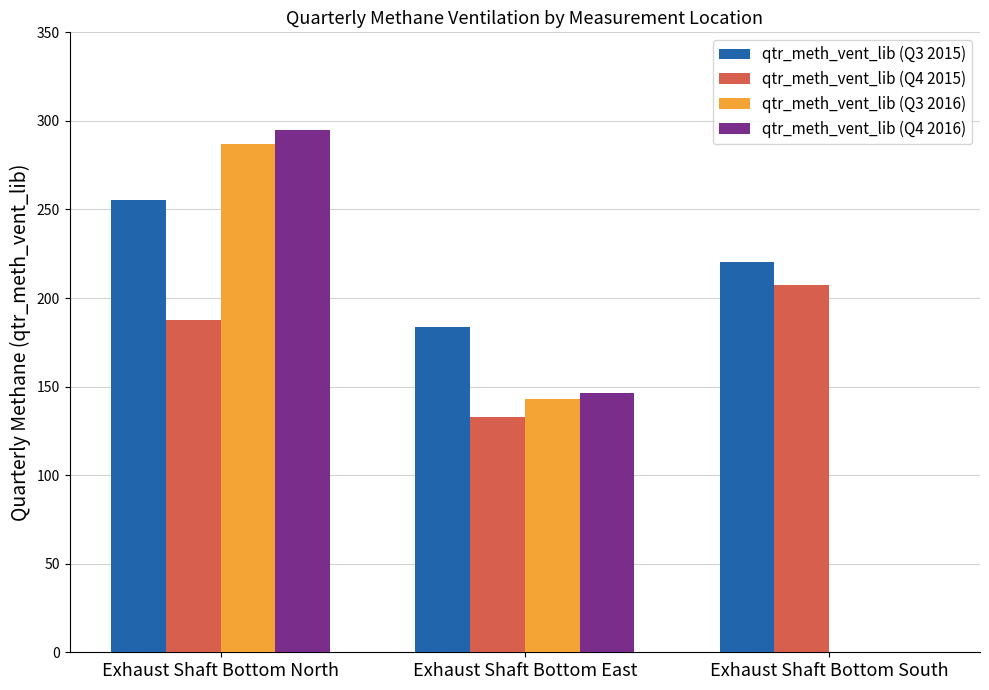

At which category does the chart reach its peak across all series?

Exhaust Shaft Bottom North